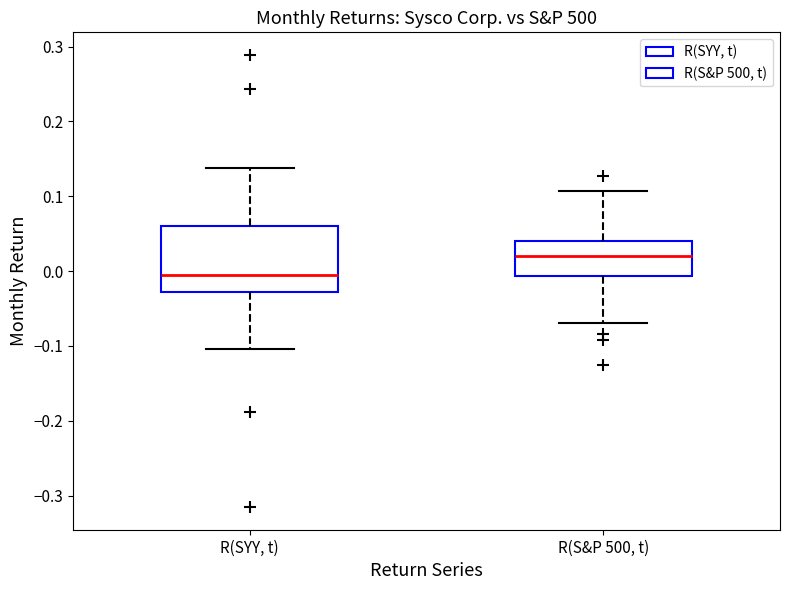

Which box has the highest median line?

R(S&P 500, t)